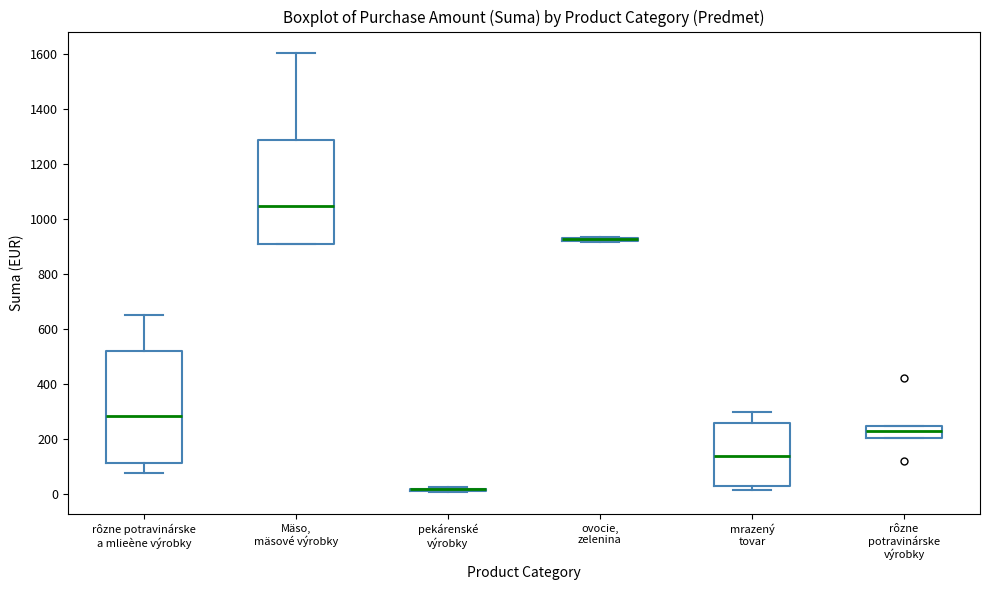

Comparing the boxes themselves (not the whiskers), which one is the tallest?

rôzne potravinárske a mlieène výrobky